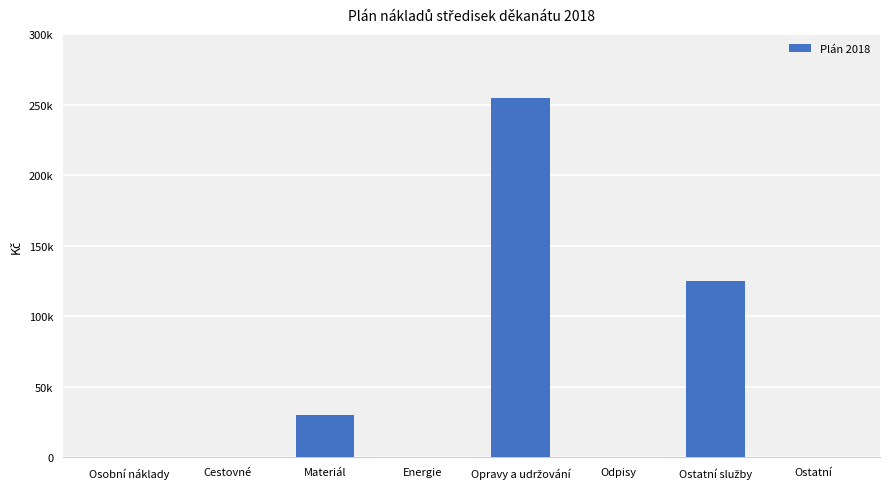

How many values are between 0 and 125000?

7